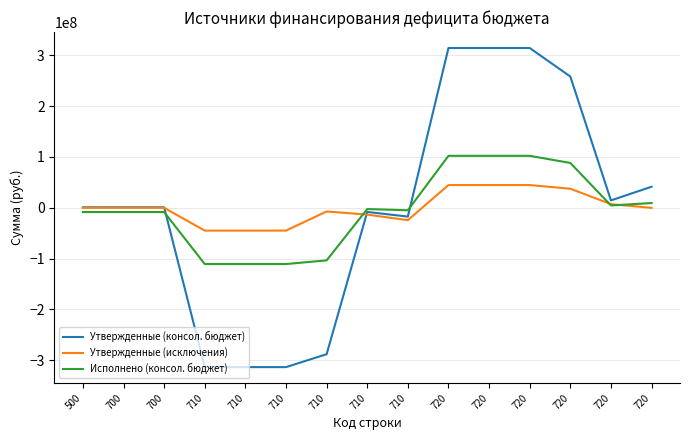

The Исполнено (консол. бюджет) series shows -1903731.3 at 700. True or false?

False